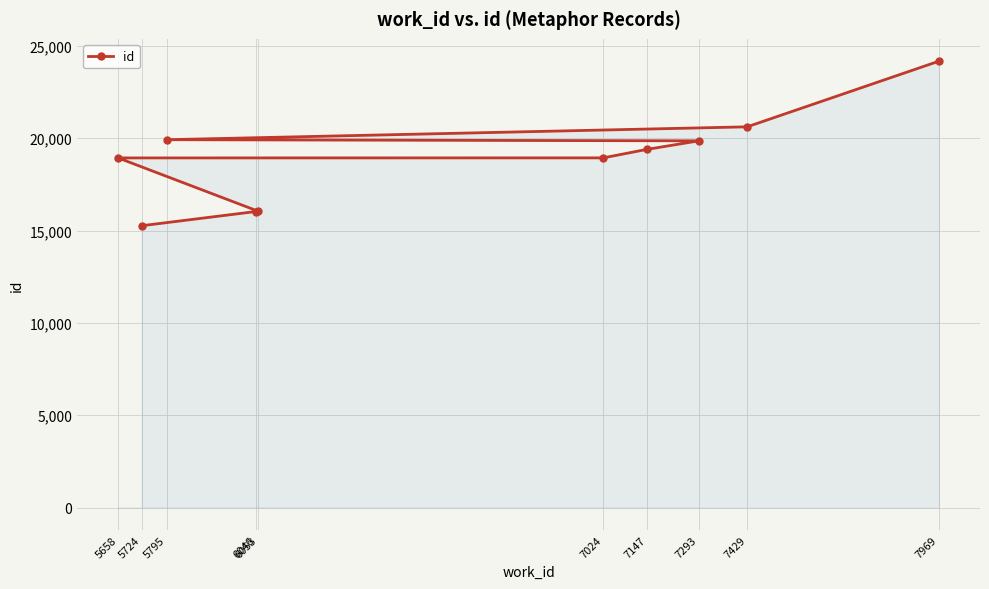

Which label corresponds to the largest value in the chart?

7969